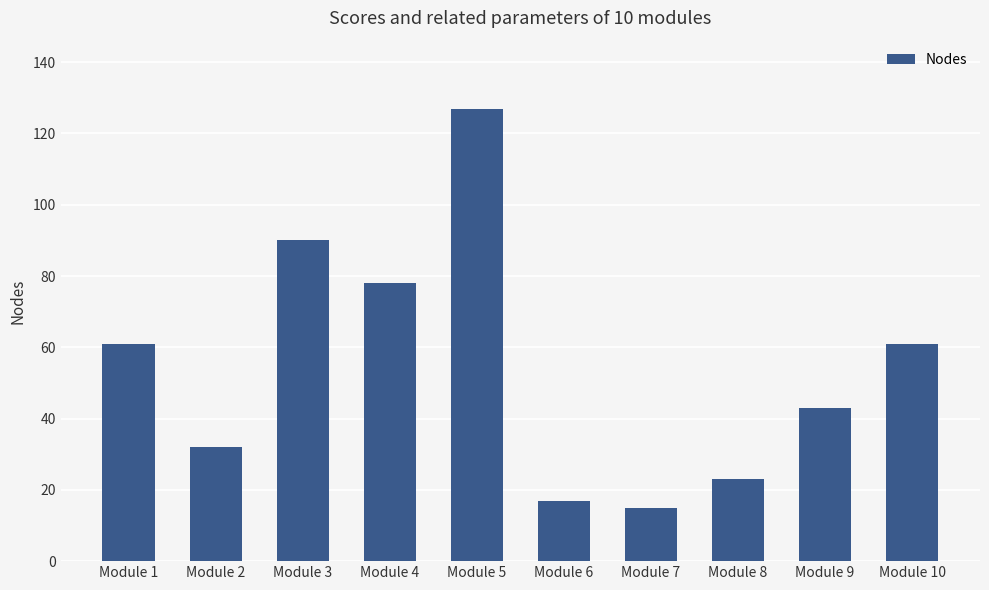

Read the value at Module 6, to the nearest 5.

15